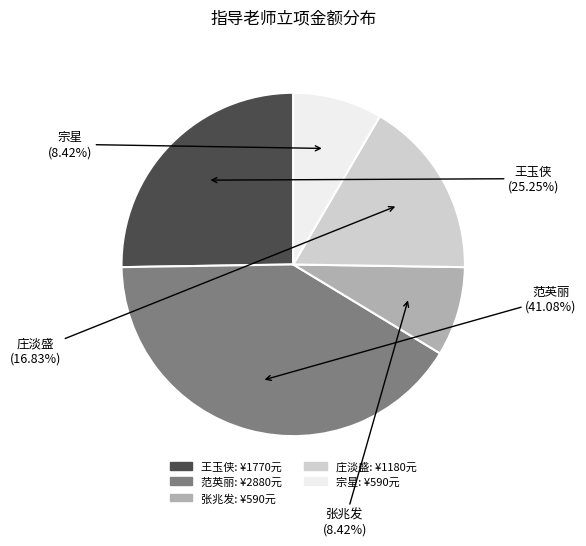

Is there a majority slice in this chart?

No